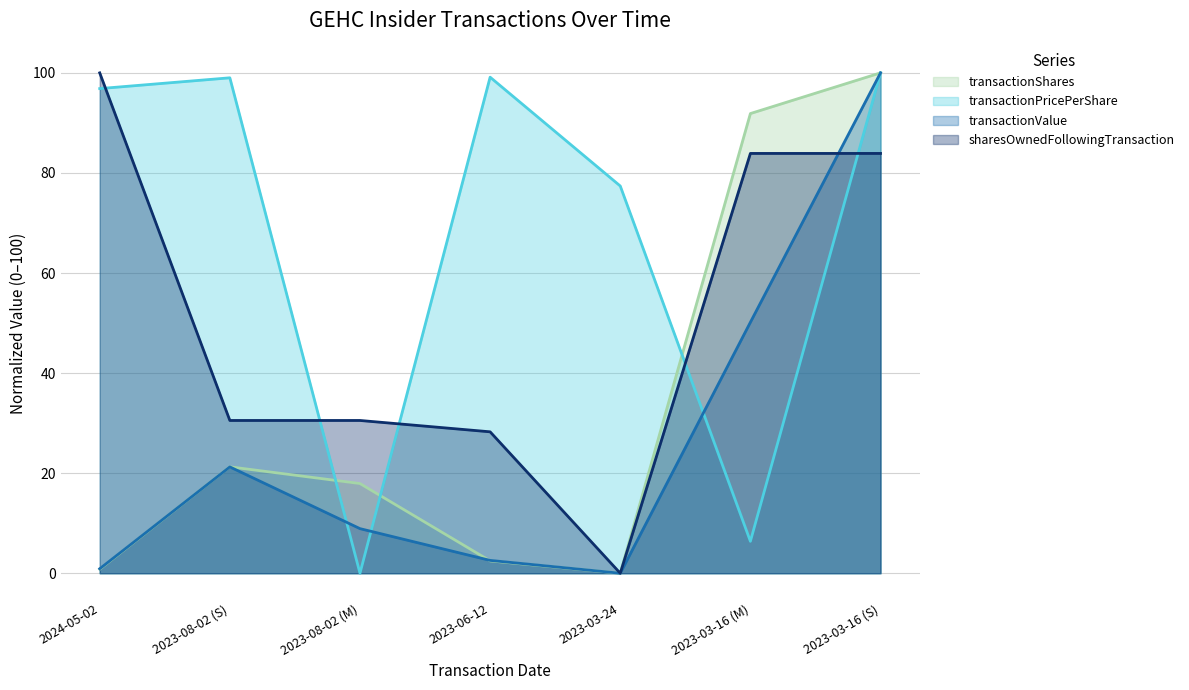

What is the label of the 4th point from the right?

2023-06-12